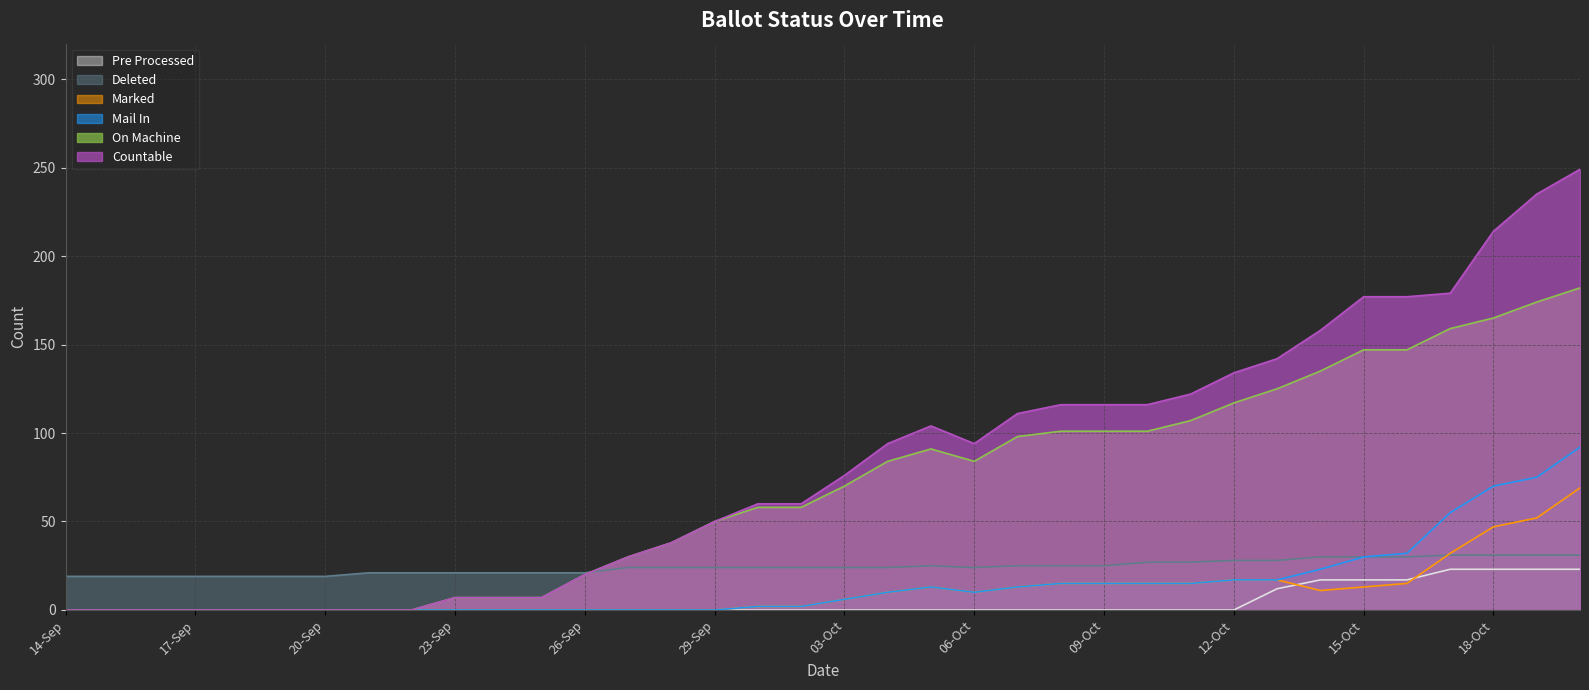

Which series has the largest range (max minus min)?

Countable